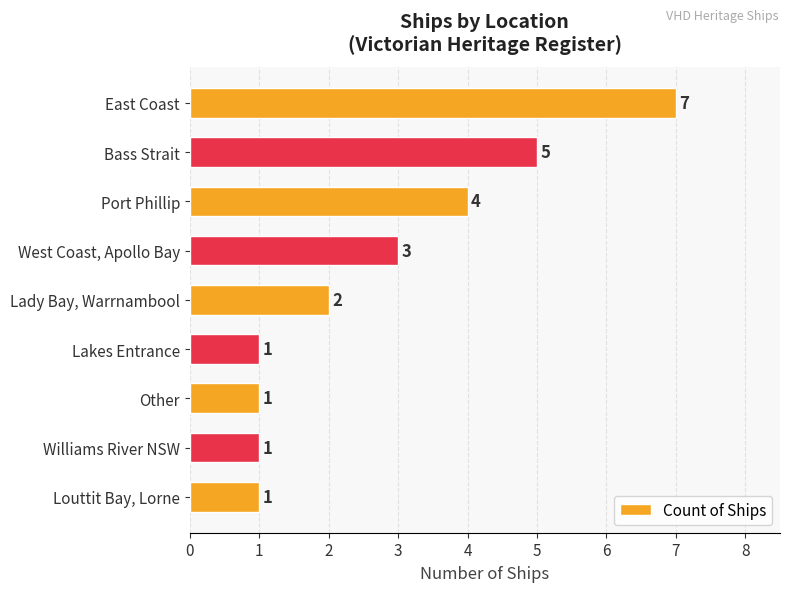

The chart shows a value of 2 at Port Phillip. True or false?

False